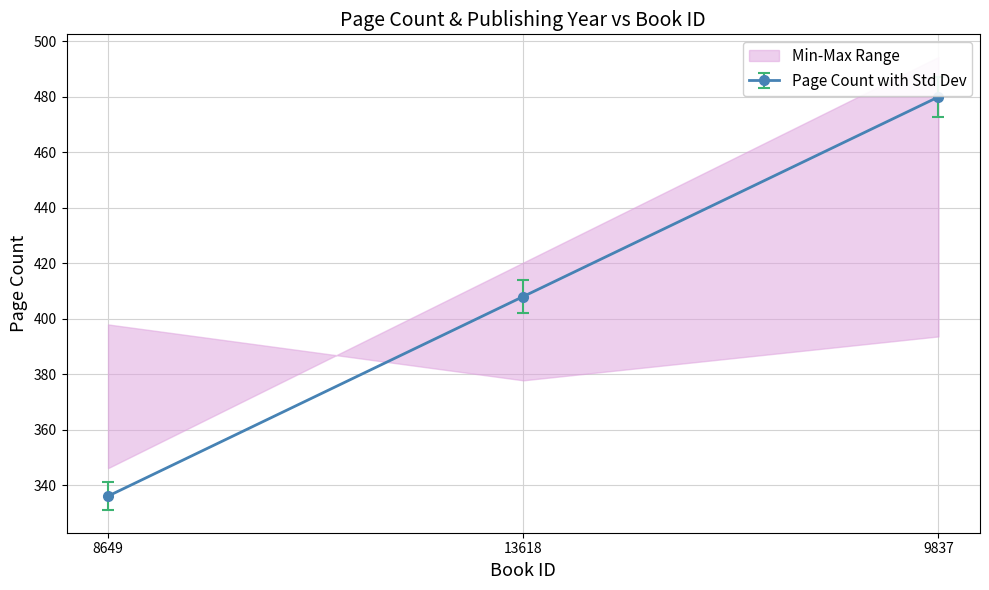

Which label corresponds to the largest value in the chart?

9837